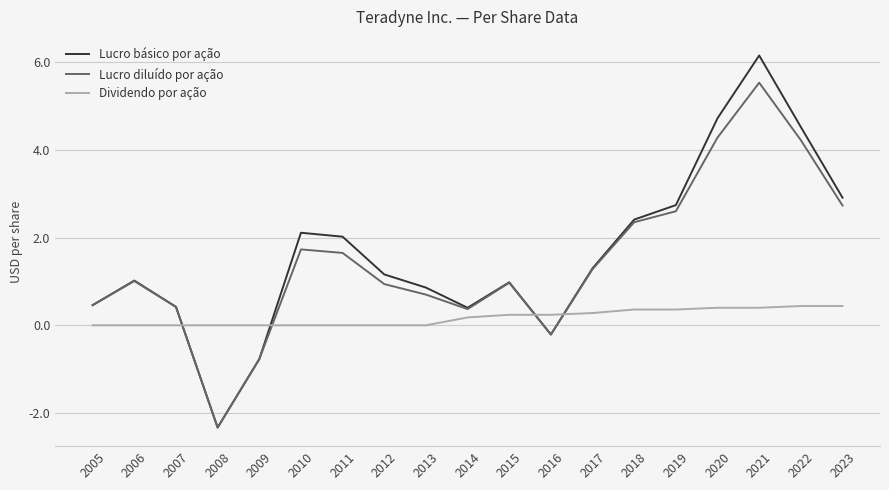

What value does the Lucro básico por ação series have at 2020?

4.7